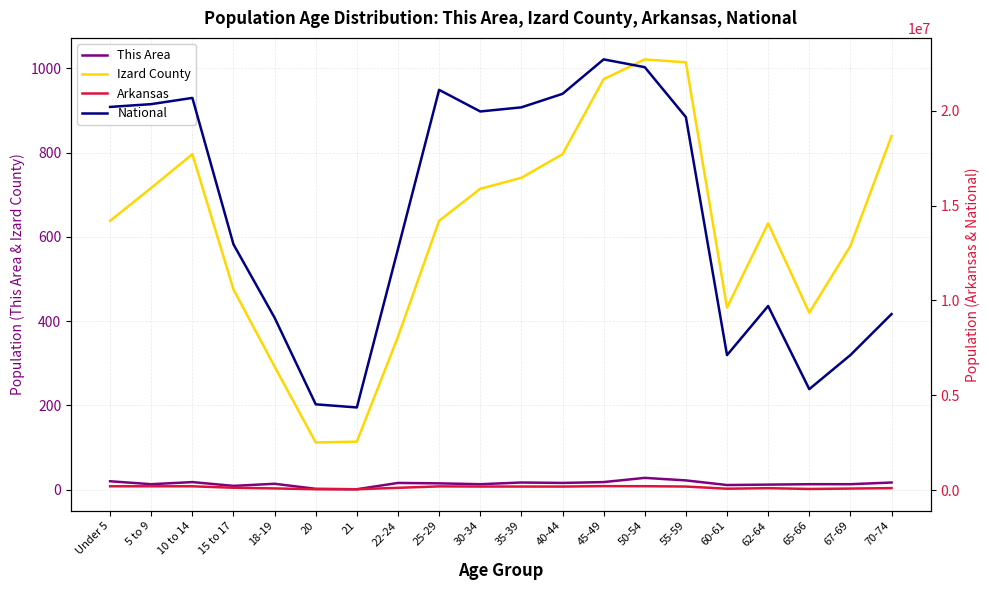

Reading left to right, what are all the values shown in this chart?

This Area: 20	13	18	9	14	2	1	16	15	13	17	16	18	28	22	11	12	13	13	17
Izard County: 638	716	796	475	292	112	114	363	638	714	740	796	974	1021	1014	432	632	420	578	839
Arkansas: 197689	196877	197559	119350	84455	42770	40770	116110	192153	183739	183614	182594	205544	201722	183960	69489	97542	56719	76648	101235
National: 20201362	20348657	20677194	12954254	9086089	4519129	4354294	12712576	21101849	19962099	20179642	20890964	22708591	22298125	19664805	7113727	9704197	5319902	7115361	9278166